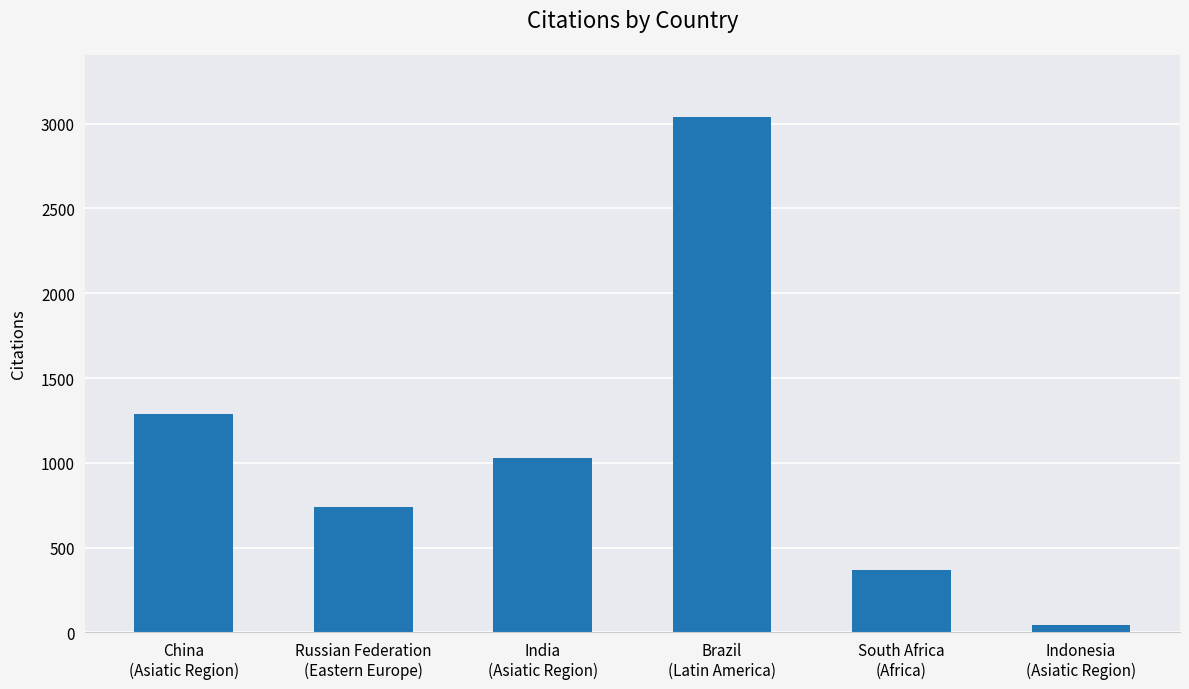

Reading right to left, extract all data points from this chart.

Indonesia
(Asiatic Region)=44	South Africa
(Africa)=368	Brazil
(Latin America)=3041	India
(Asiatic Region)=1027	Russian Federation
(Eastern Europe)=737	China
(Asiatic Region)=1287